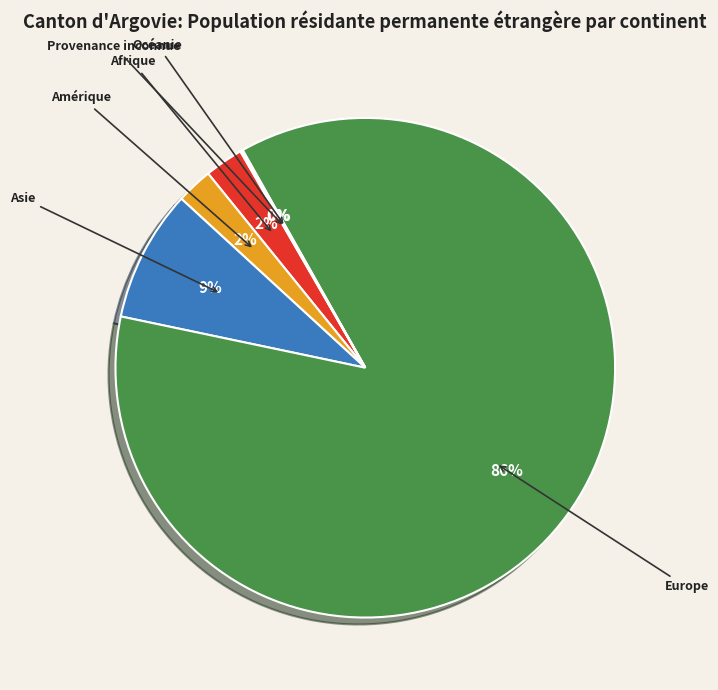

What is the majority slice?

Europe